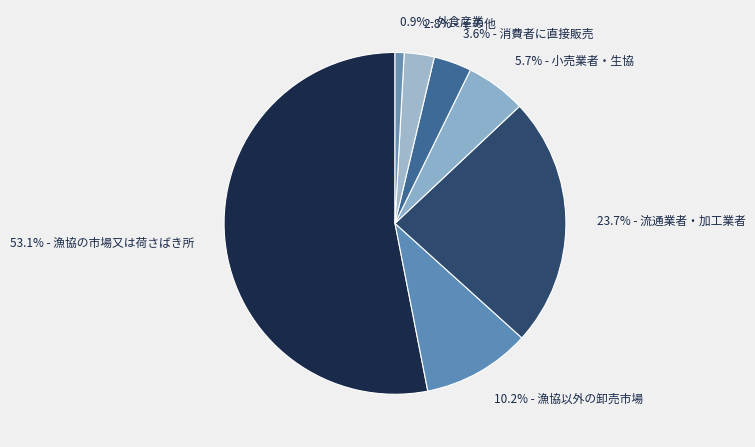

What is the majority slice?

53.1% - 漁協の市場又は荷さばき所